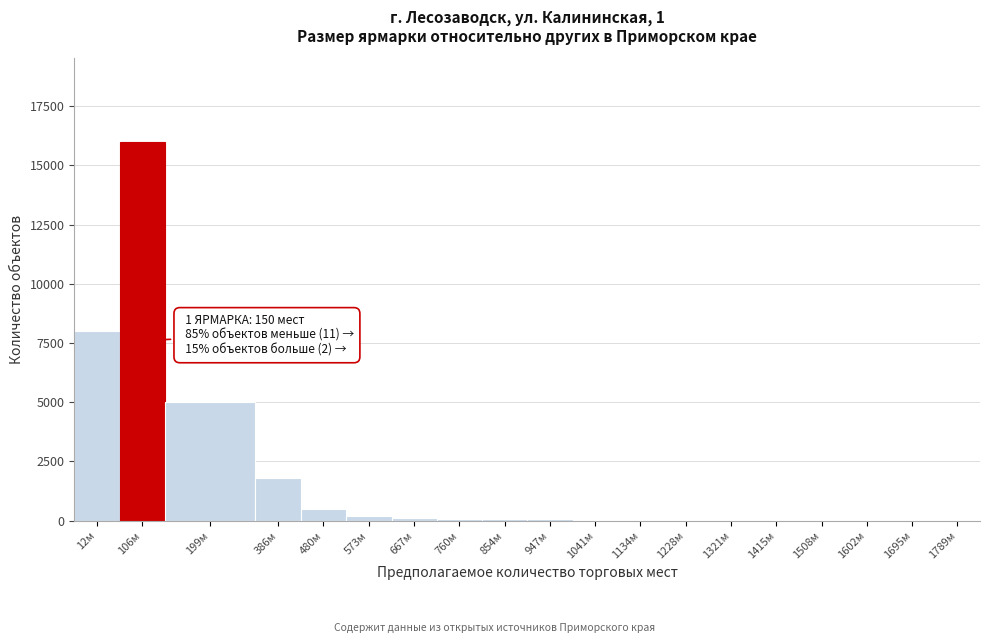

Is it true that the value at 386м is 1800?

True